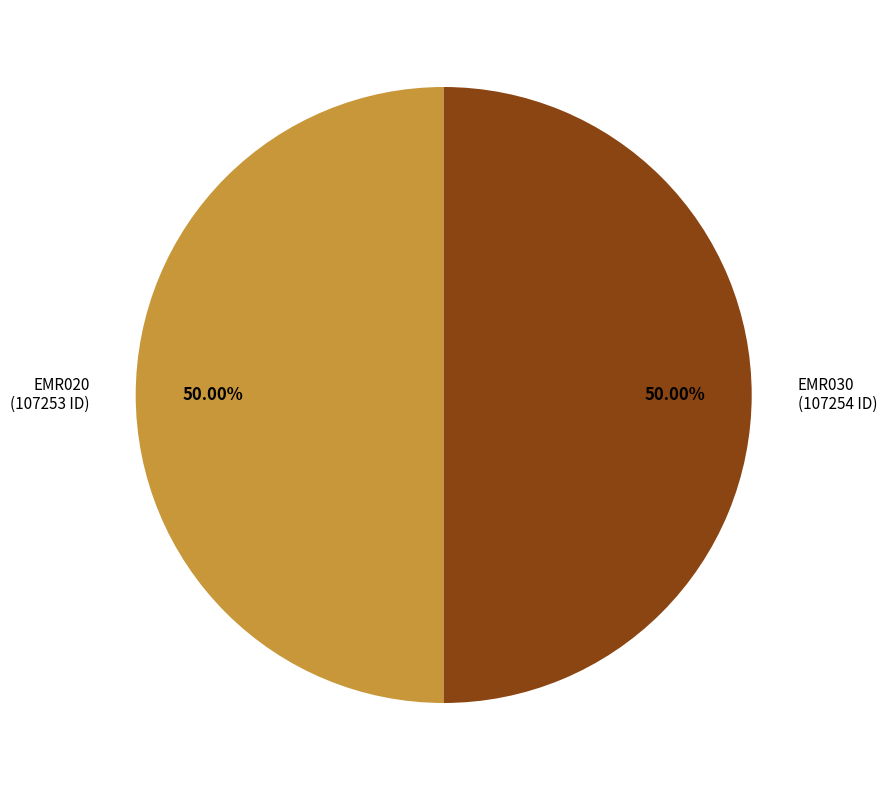

Which category accounts for the majority?

EMR030